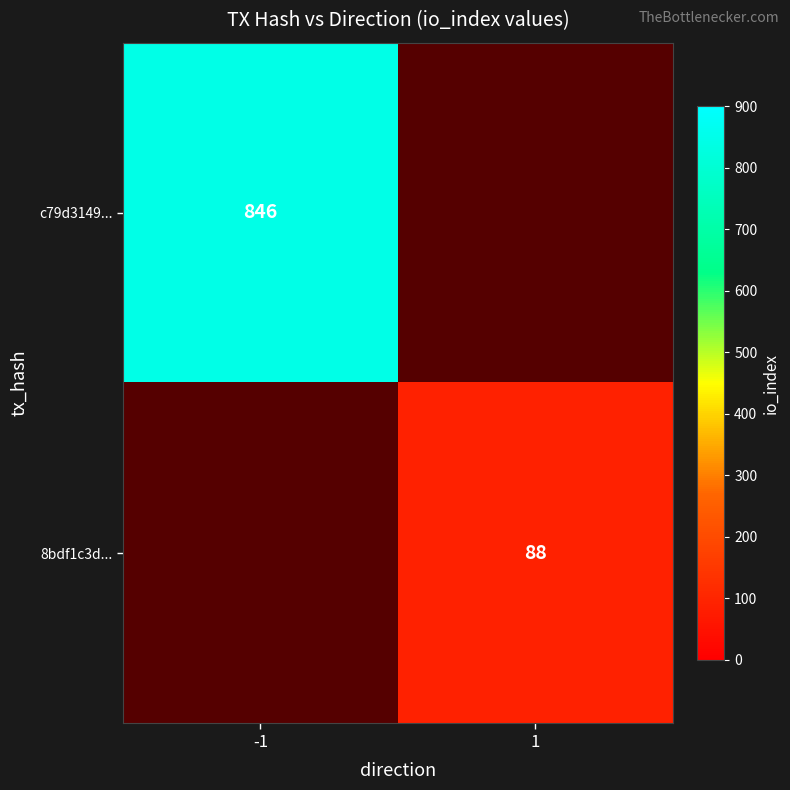

The 8bdf1c3d... series shows 88 at 1. True or false?

True